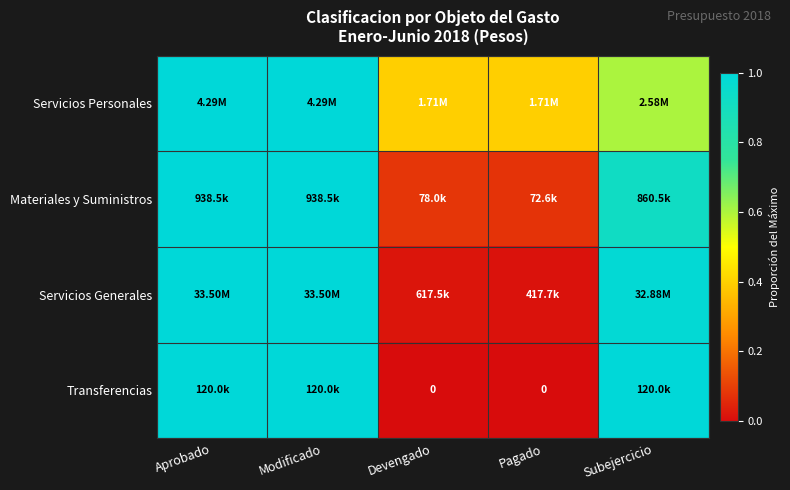

What is the total value across all series at Devengado?

0.5